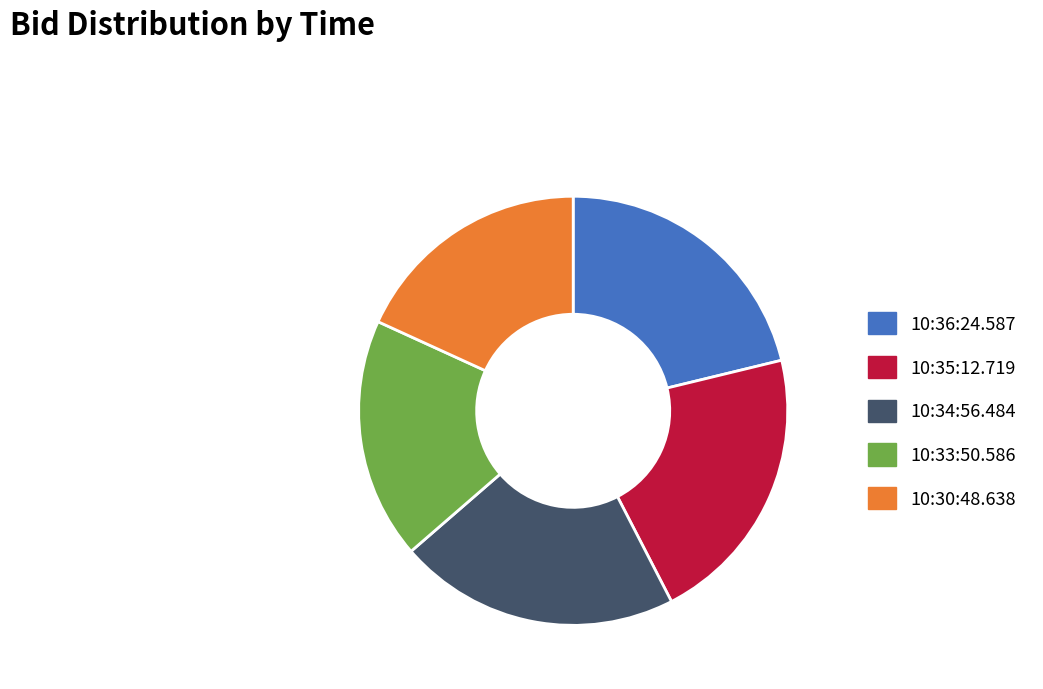

Is the sum of 10:36:24.587 and 10:33:50.586 greater than half?

No